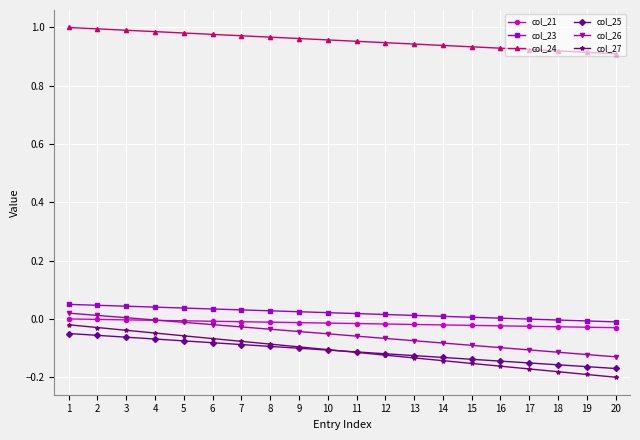

At 20, list the series in order from smallest to largest.

col_27, col_25, col_26, col_21, col_23, col_24